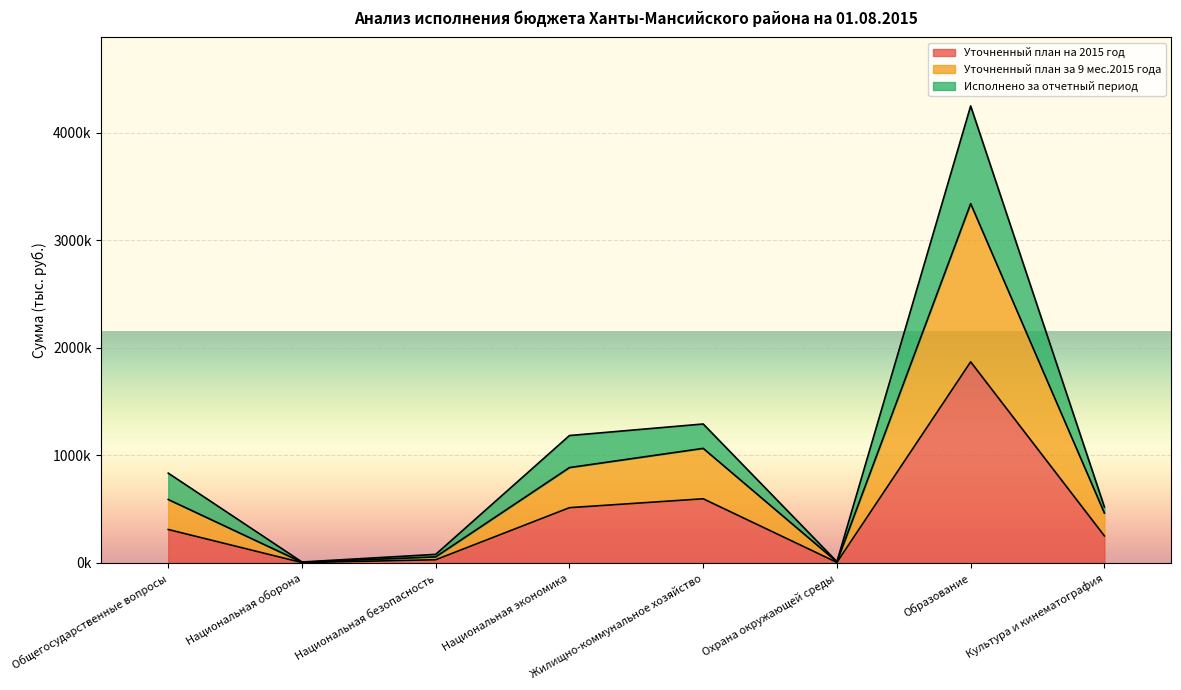

What is the highest value of the Исполнено за отчетный период series?

4246971.9